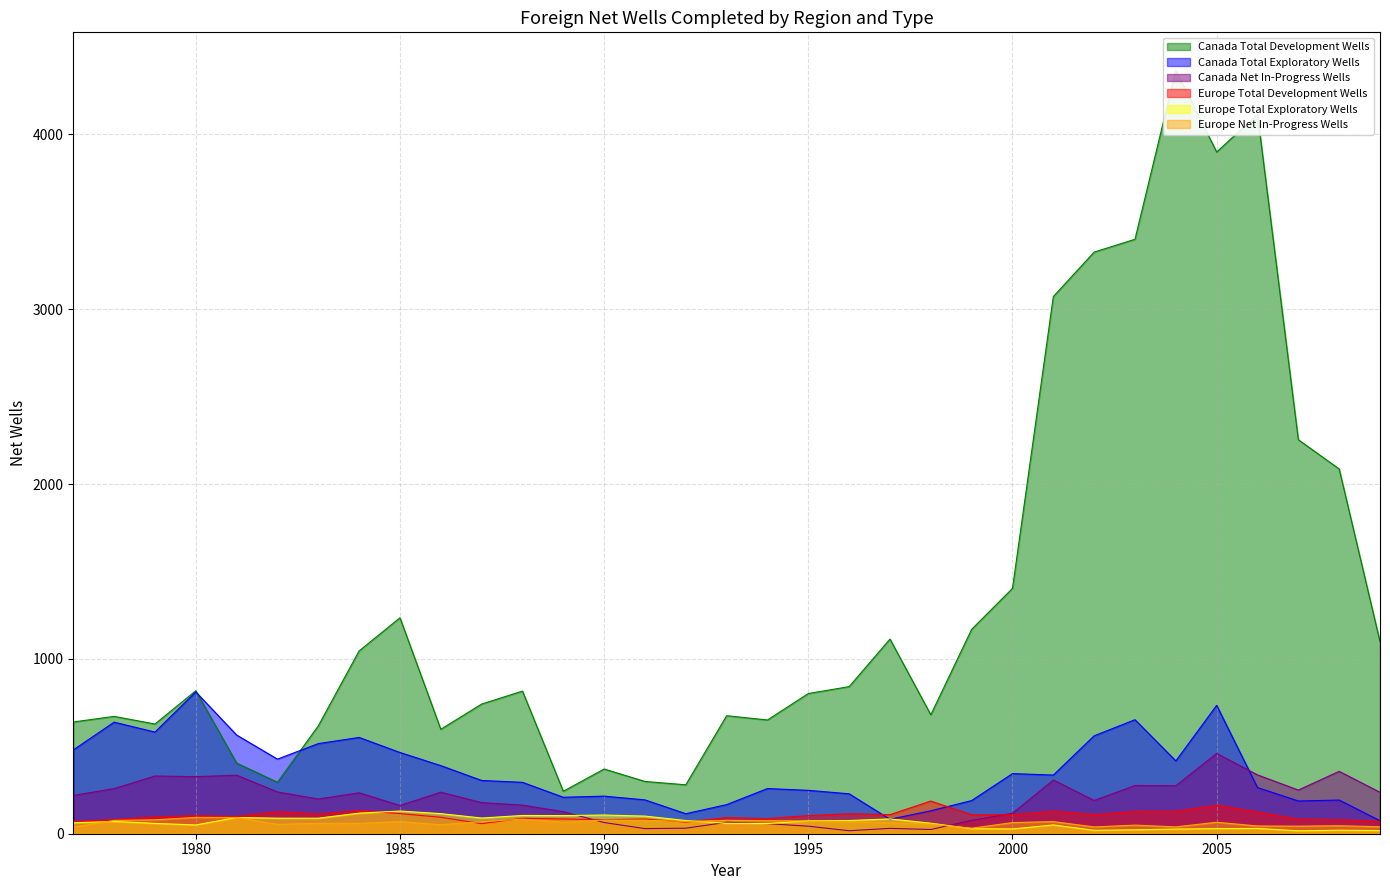

At which label is Canada Total Development Wells closest to 2303?

2007